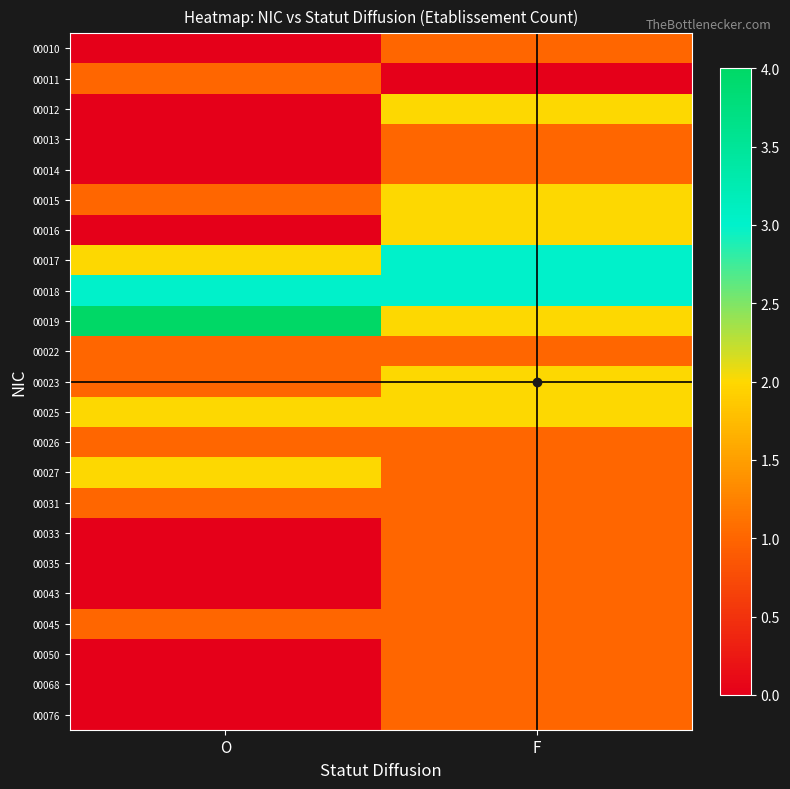

At which category is the sum across all series the highest?

F